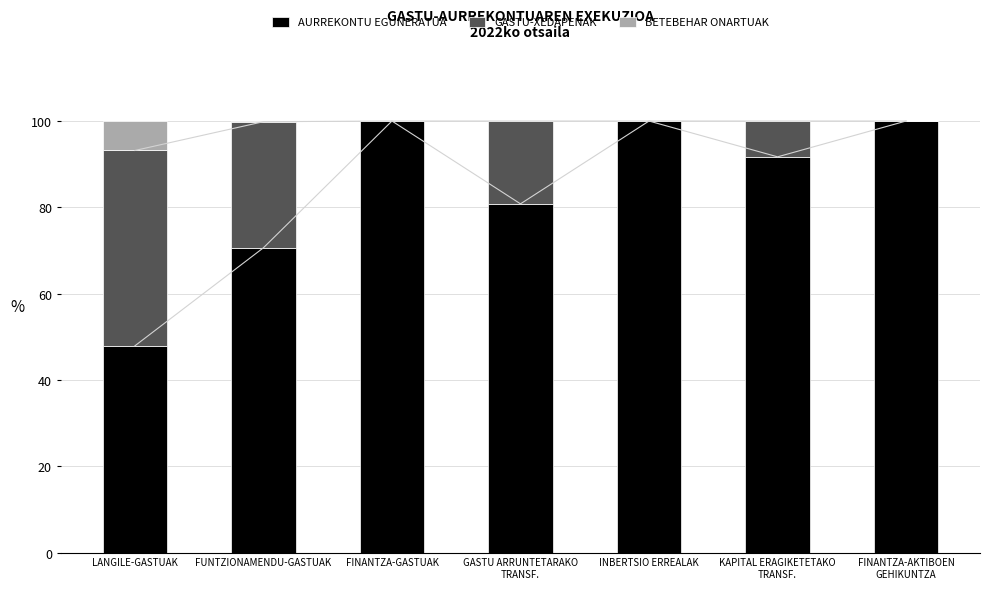

The AURREKONTU EGUNERATUA series shows 100.0 at FINANTZA-GASTUAK. True or false?

True